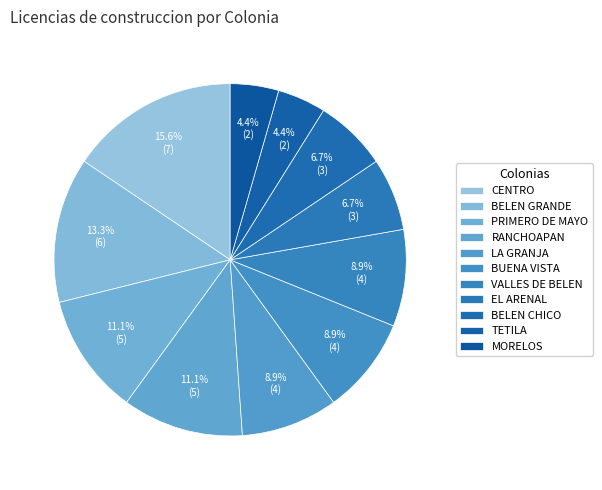

The MORELOS slice represents 4% of the pie. True or false?

True